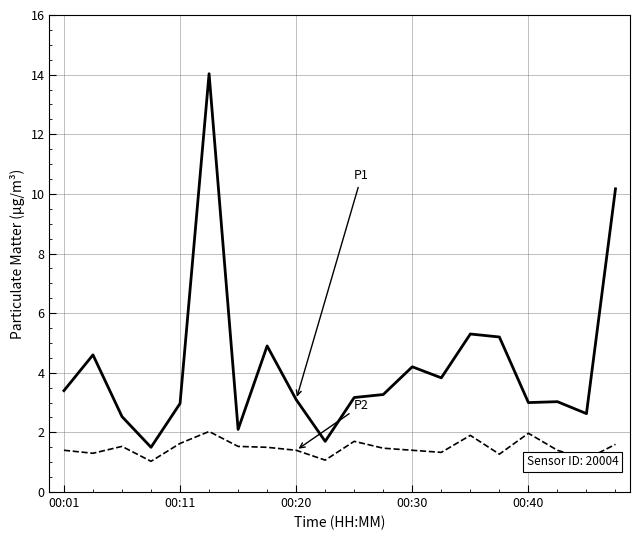

What is the smallest value displayed?

1.0